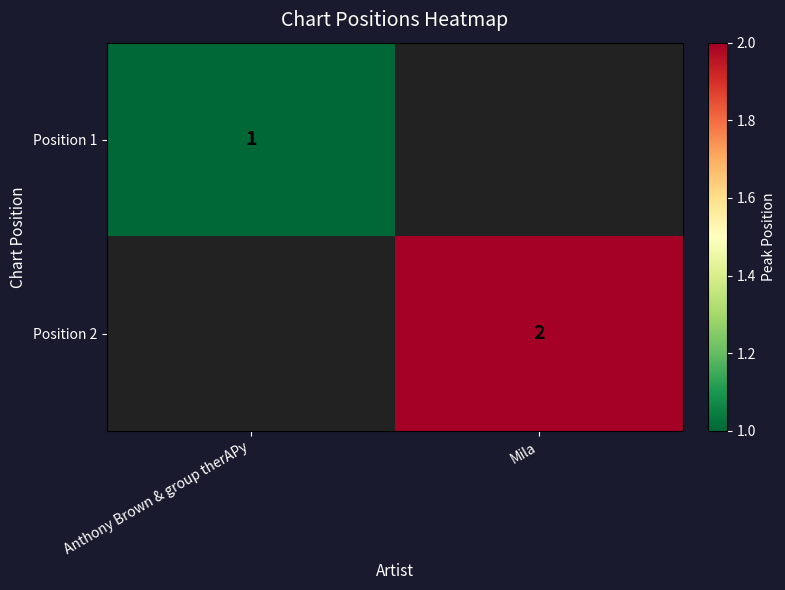

Count the number of categories in the chart.

2